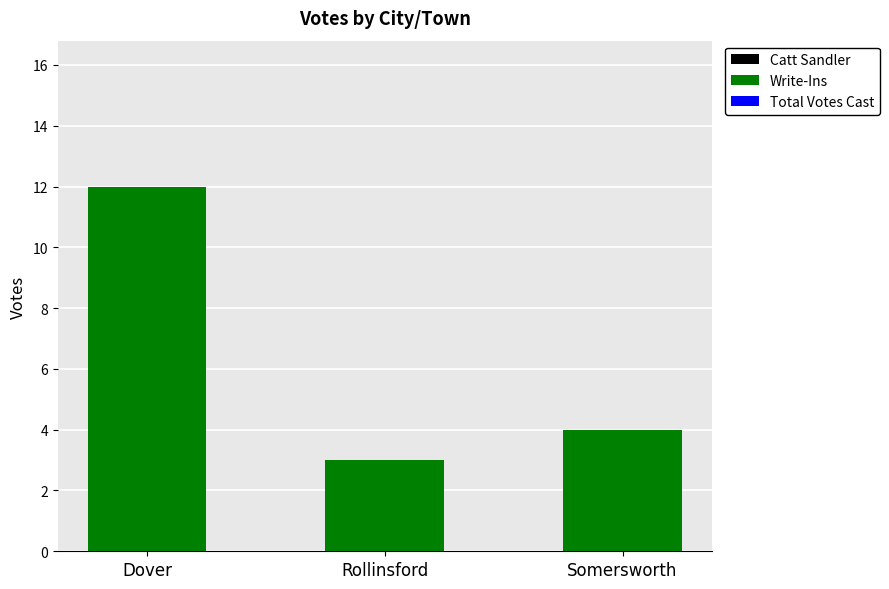

Rank the categories by value from highest to lowest.

Dover, Somersworth, Rollinsford